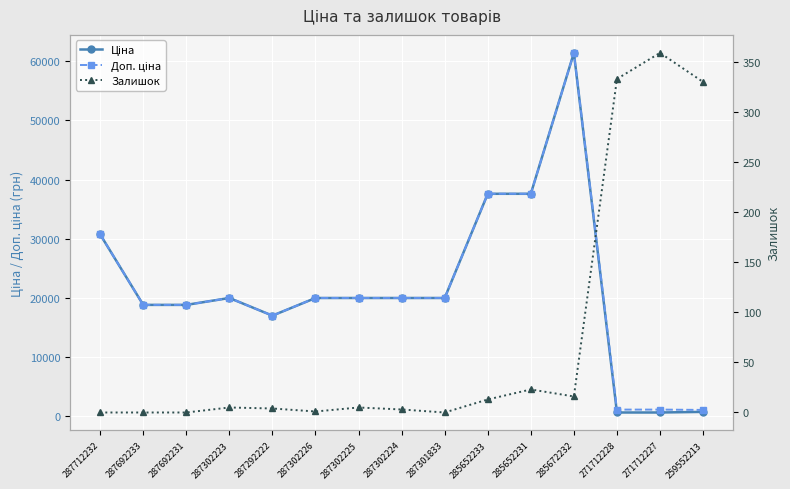

What are all the series names shown in the legend?

Ціна, Доп. ціна, Залишок